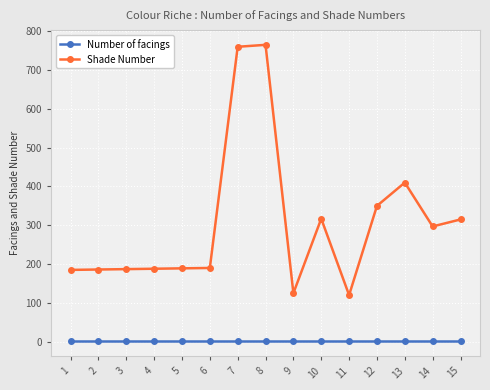

What is the average value of the Shade Number series?

306